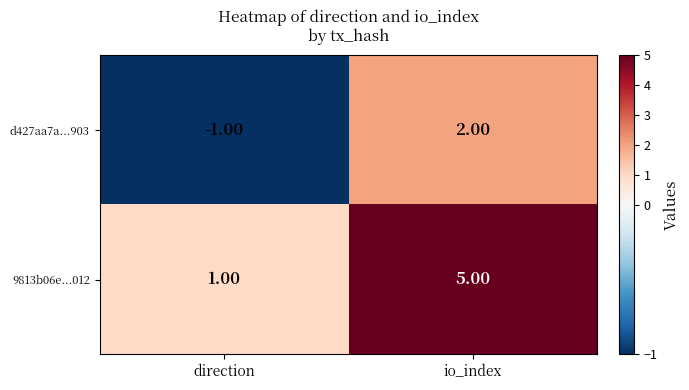

List the series in order of their peak value, lowest first.

d427aa7a...903, 9813b06e...012